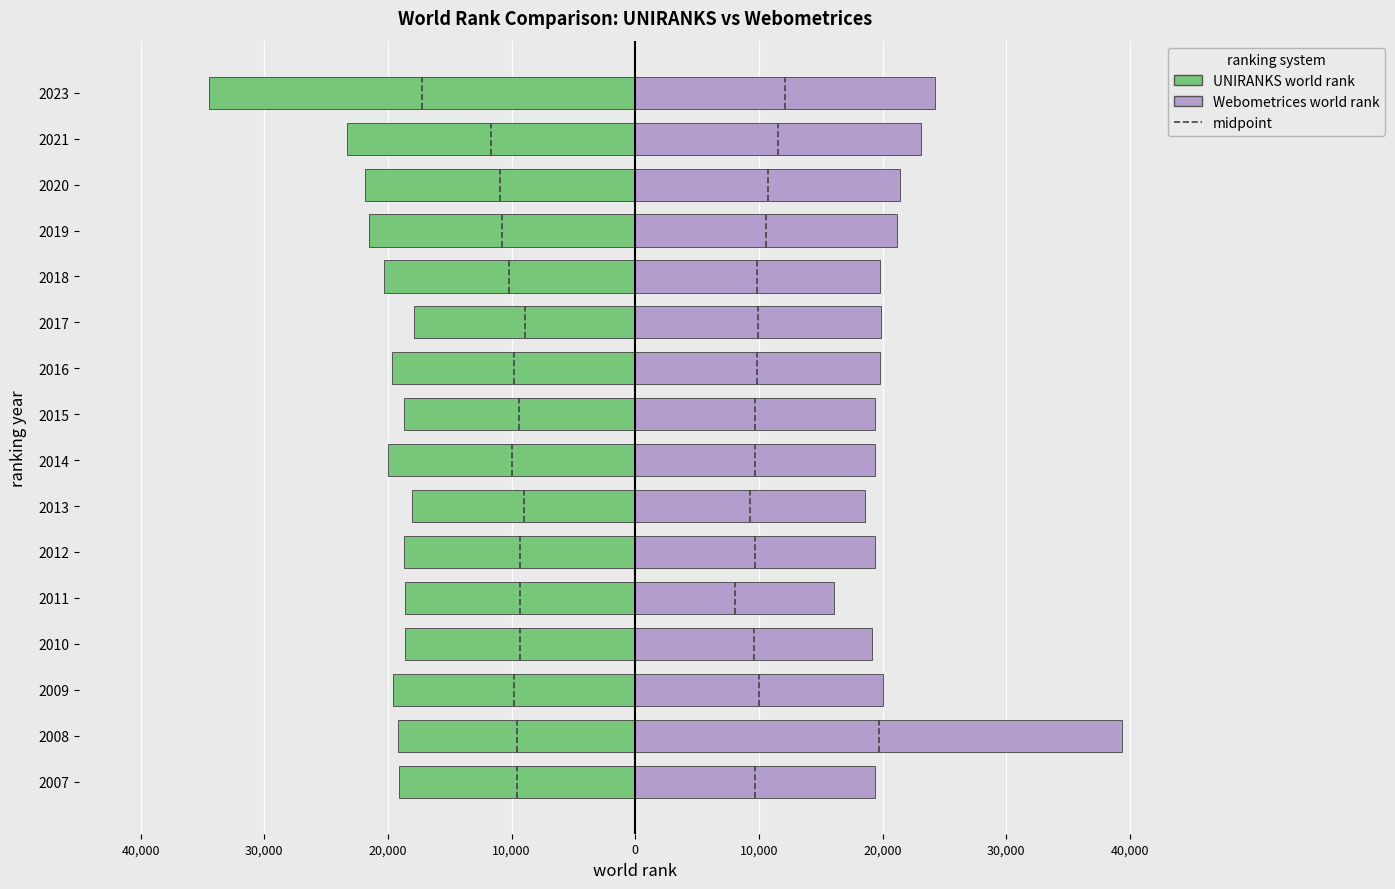

How many groups of bars are there?

16